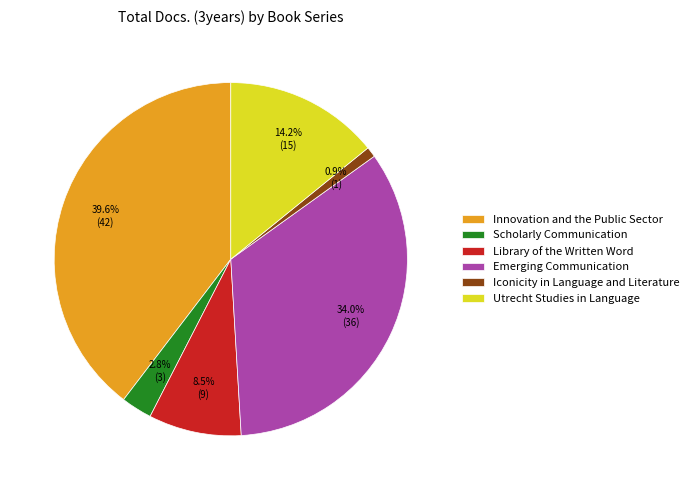

True or false: Utrecht Studies in Language accounts for 14% of the total.

True